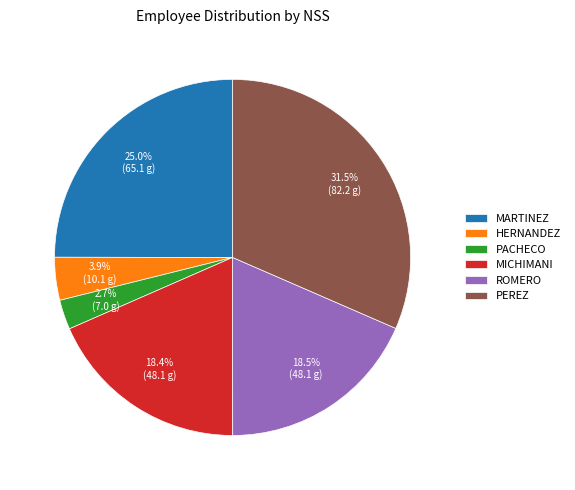

The HERNANDEZ slice represents 4% of the pie. True or false?

True